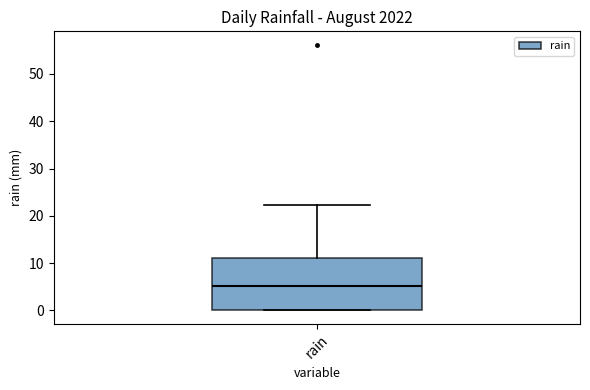

Transcribe this box plot: give where the median line is, the range the box spans, and where the two whiskers end, as read against the y-axis. The values are not printed on the chart, so give them approximately, as read against the axis.

median 5, box 0 to 11, whiskers 0 to 22